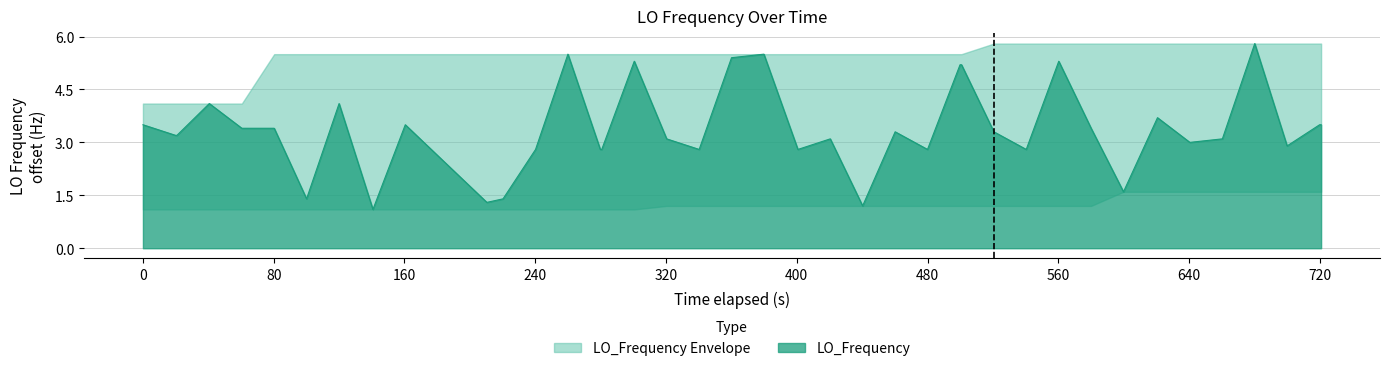

What is the highest value of the LO_Frequency series?

5.8